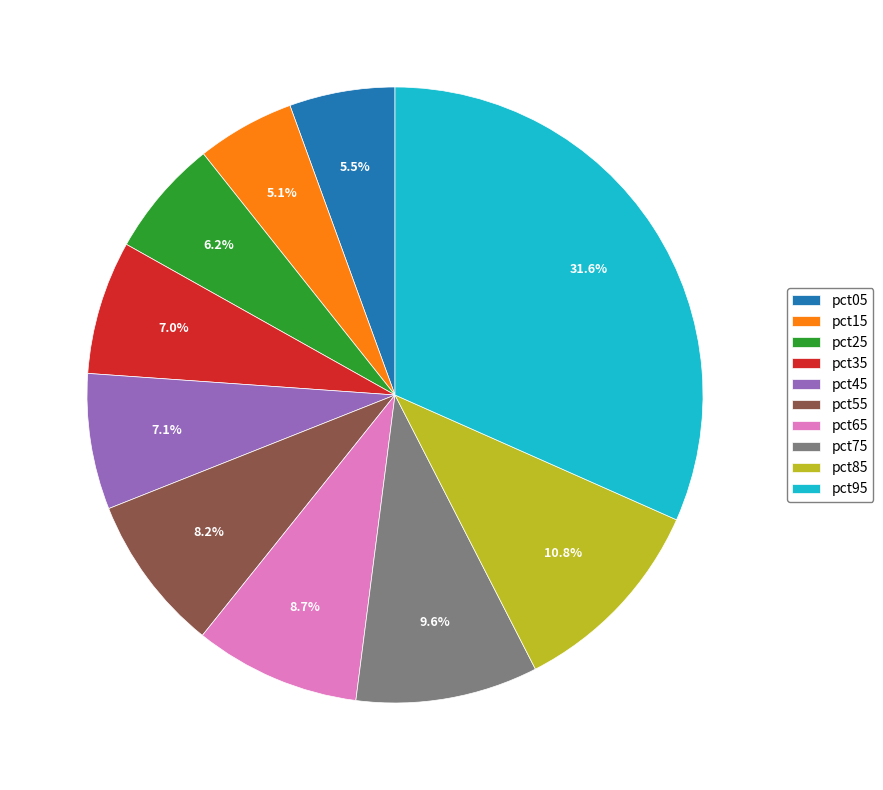

What is the largest slice in the pie chart?

pct95